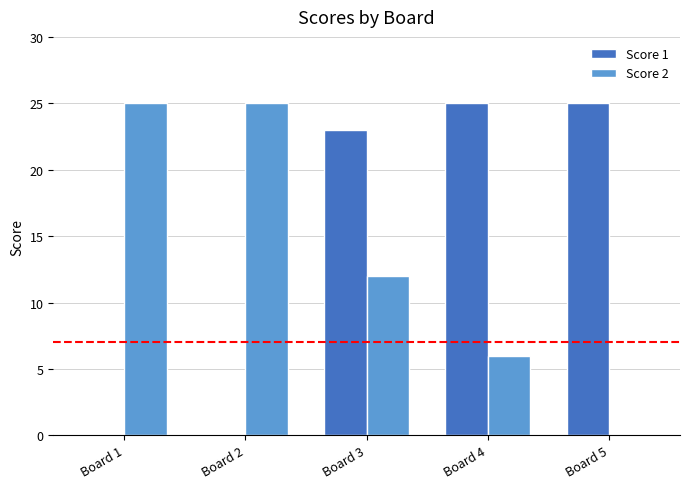

The value of Score 1 at Board 2 is 0. True or false?

True